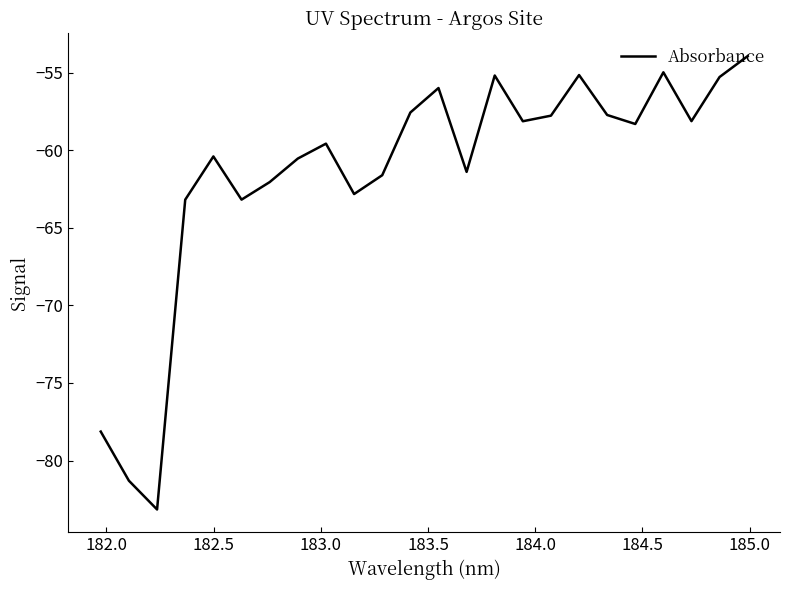

What is the difference between the maximum and minimum values?

29.2